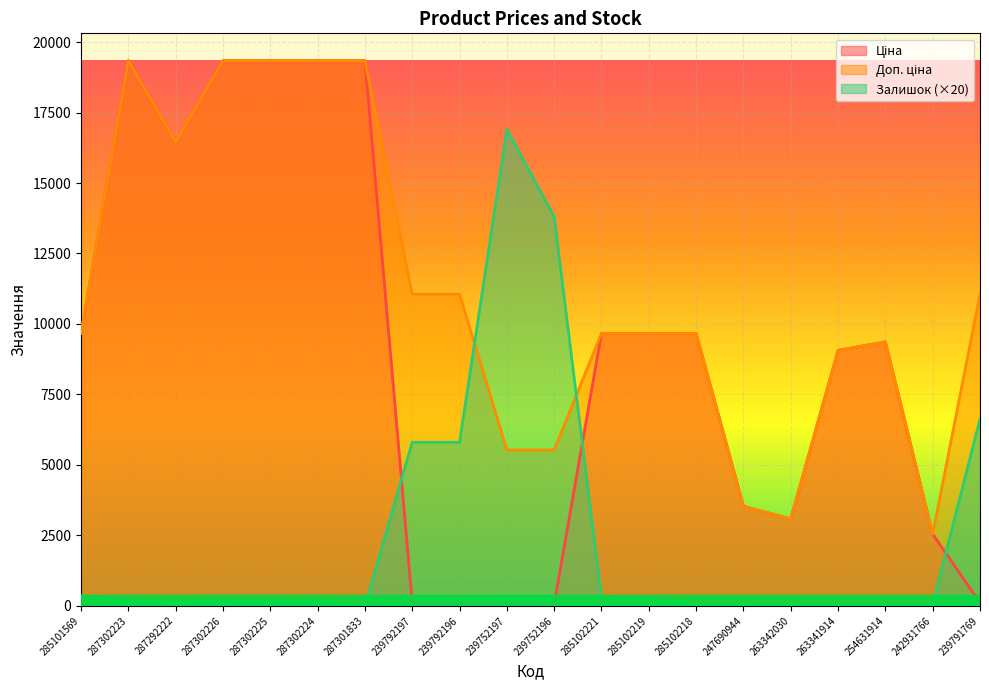

What is the total value across all series at 285102218?

19369.3